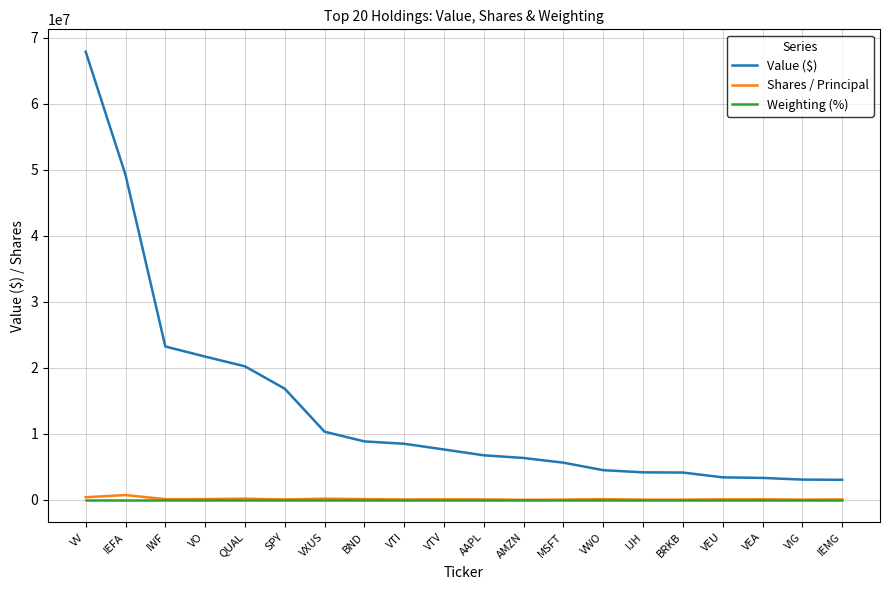

The Weighting (%) series shows 0.7 at IEMG. True or false?

True